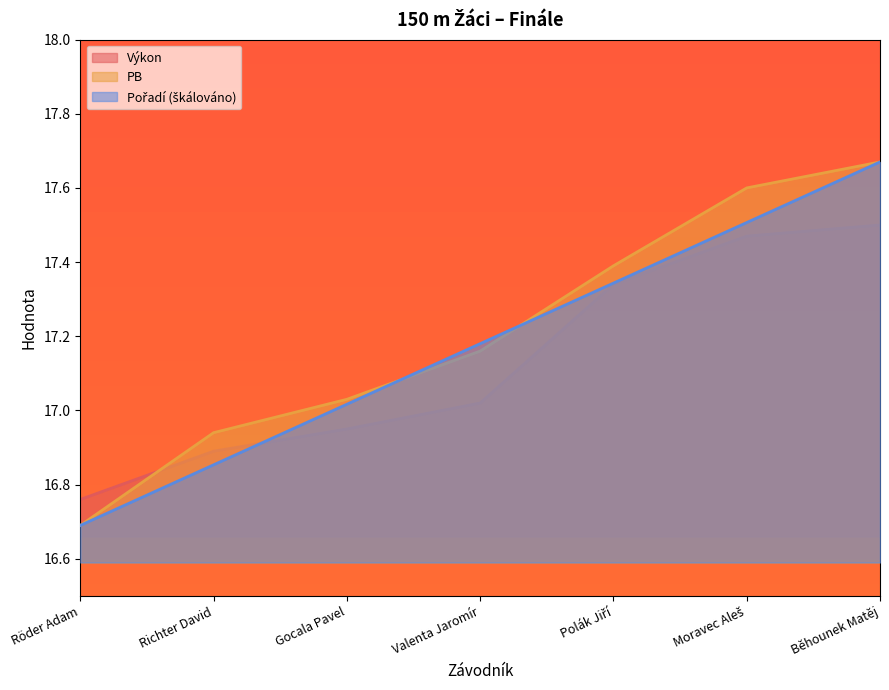

Which series changed the most between Richter David and Polák Jiří?

Pořadí